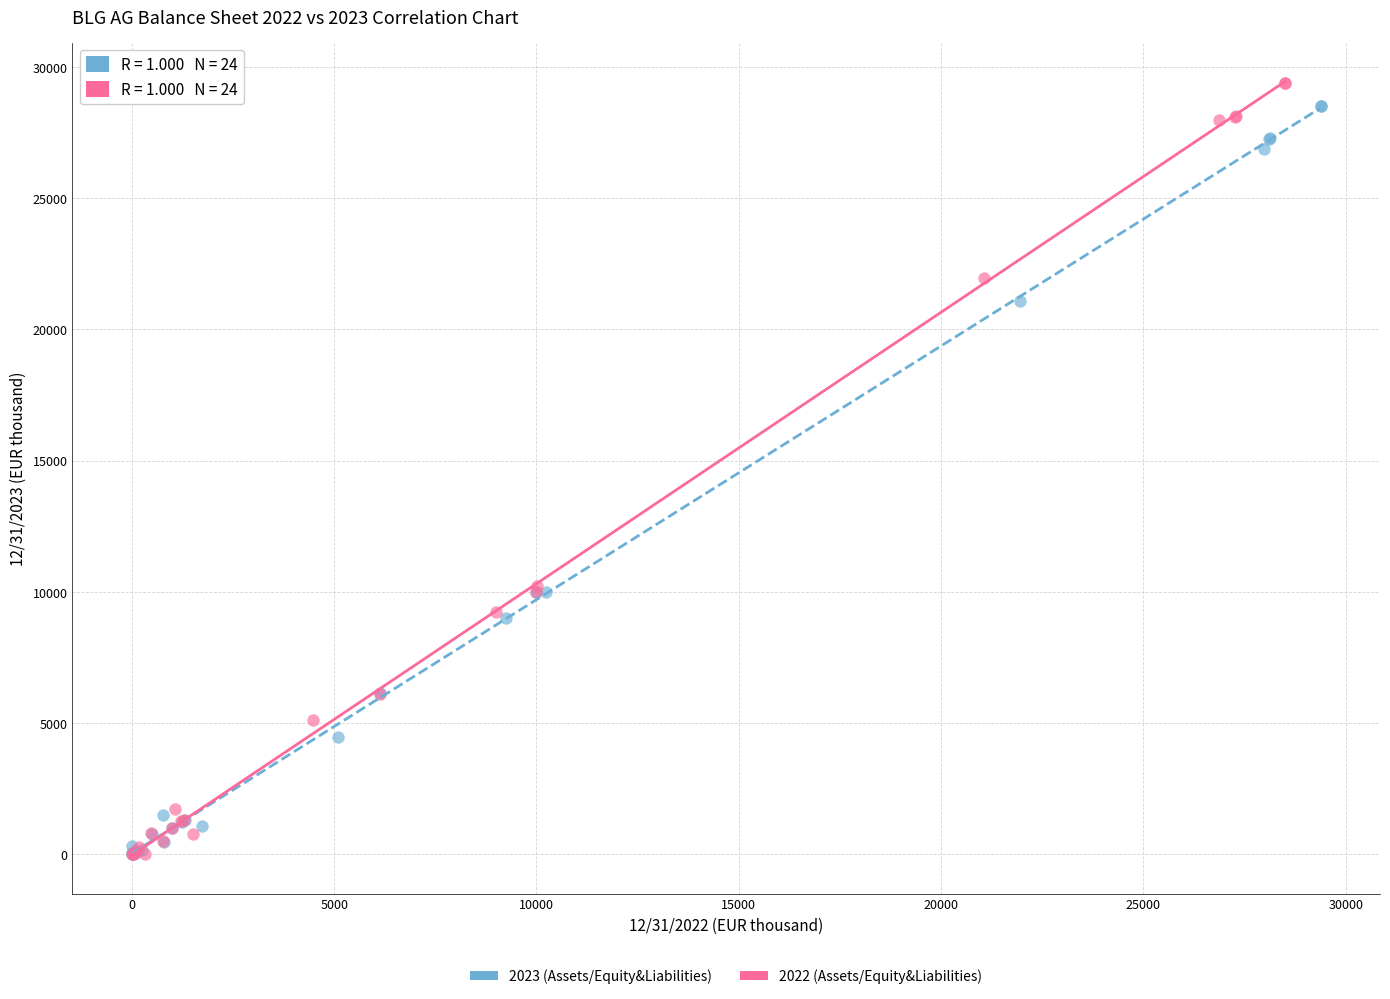

Which series contains the highest Y value?

2022 (Assets/Equity&Liabilities)